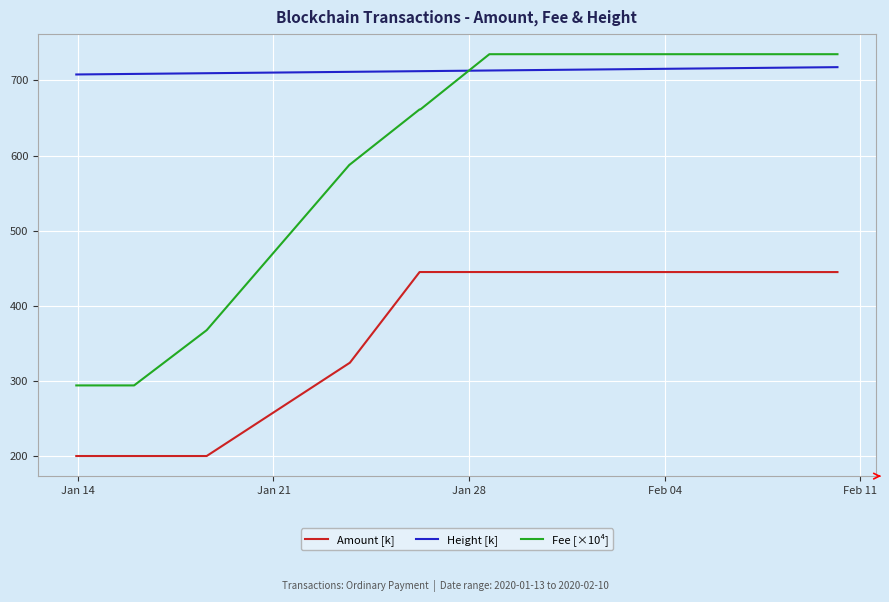

True or false: Height [k] and Amount [k] intersect in this chart.

False